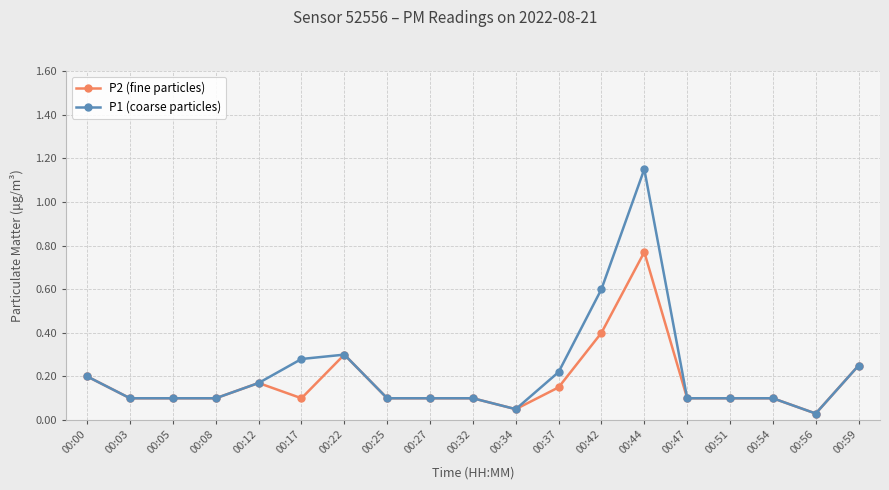

List the series in order of their peak value, lowest first.

P2 (fine particles), P1 (coarse particles)